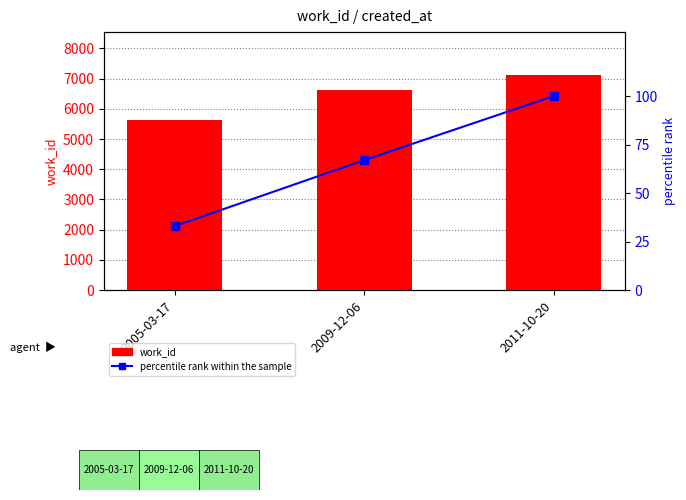

Is it true that percentile rank within the sample equals 67 at 2009-12-06?

True